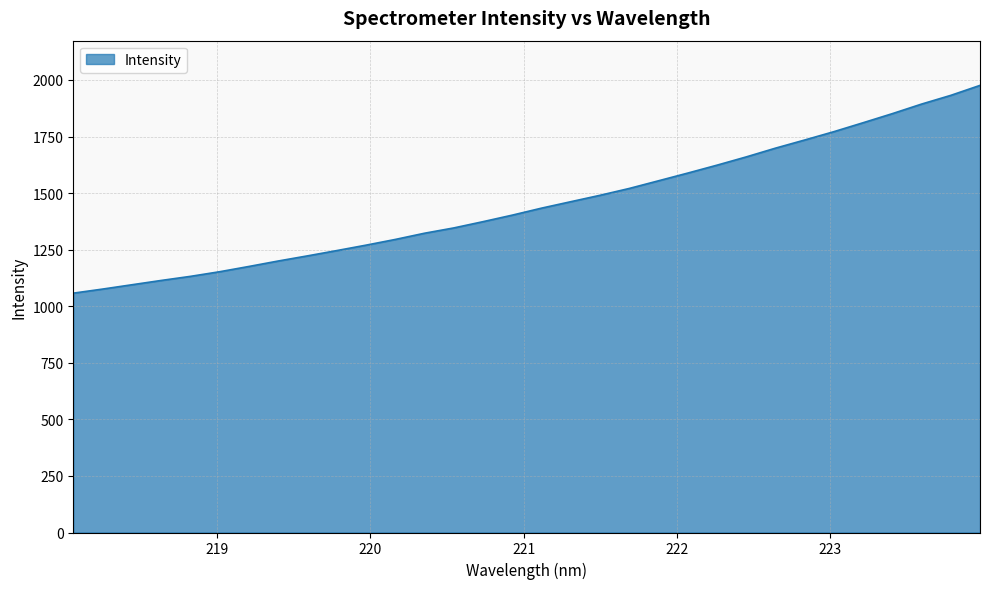

What is the smallest value displayed?

1057.9